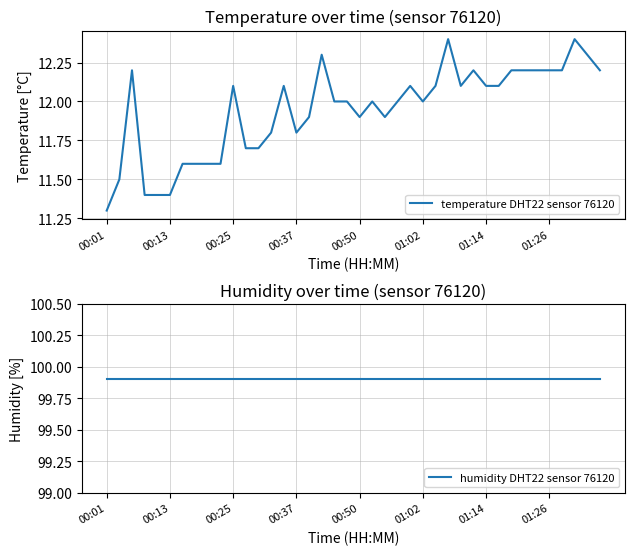

What is the average value of the temperature DHT22 sensor 76120 series?

11.9